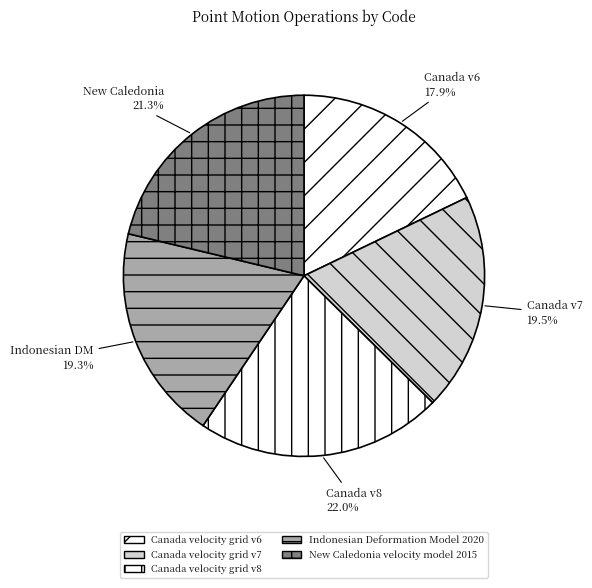

Is it true that Canada velocity grid v8 is 22% of the pie?

True